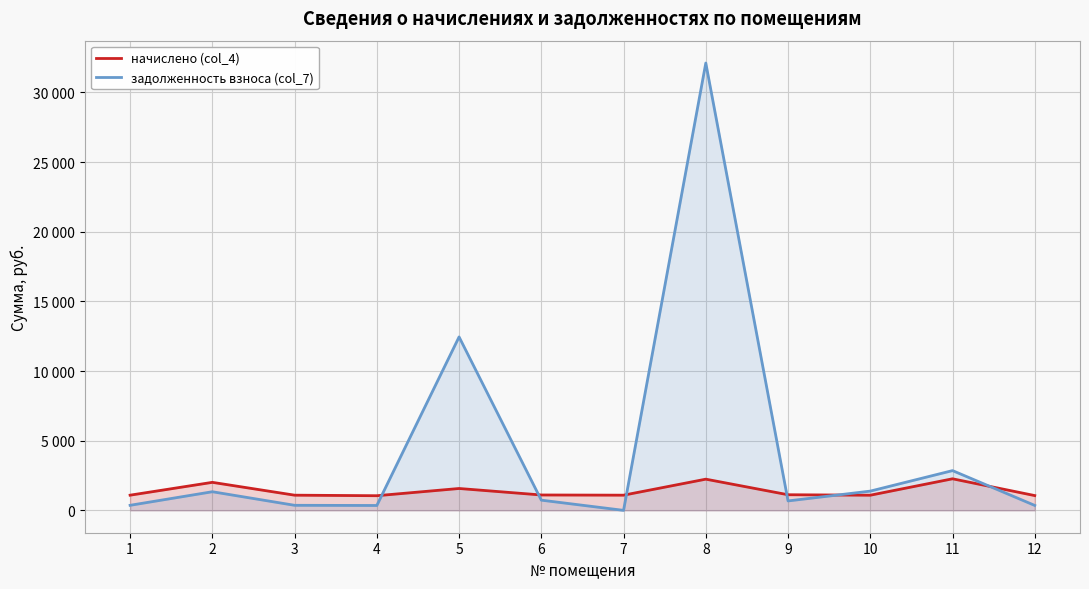

True or false: задолженность взноса (col_7) and начислено (col_4) intersect in this chart.

True